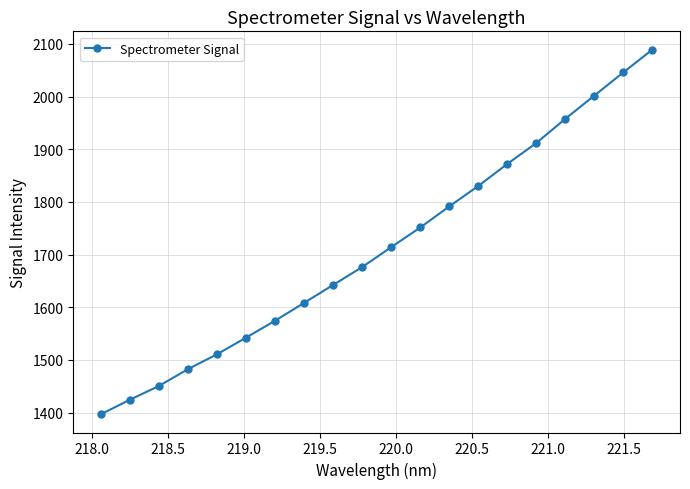

Reading left to right, what are all the values shown in this chart?

1397.0	1424.6	1450.7	1482.6	1510.9	1542.5	1574.6	1608.5	1642.6	1676.5	1714.3	1751.6	1791.7	1830.5	1872.4	1912.1	1958.1	2002.1	2046.2	2089.4